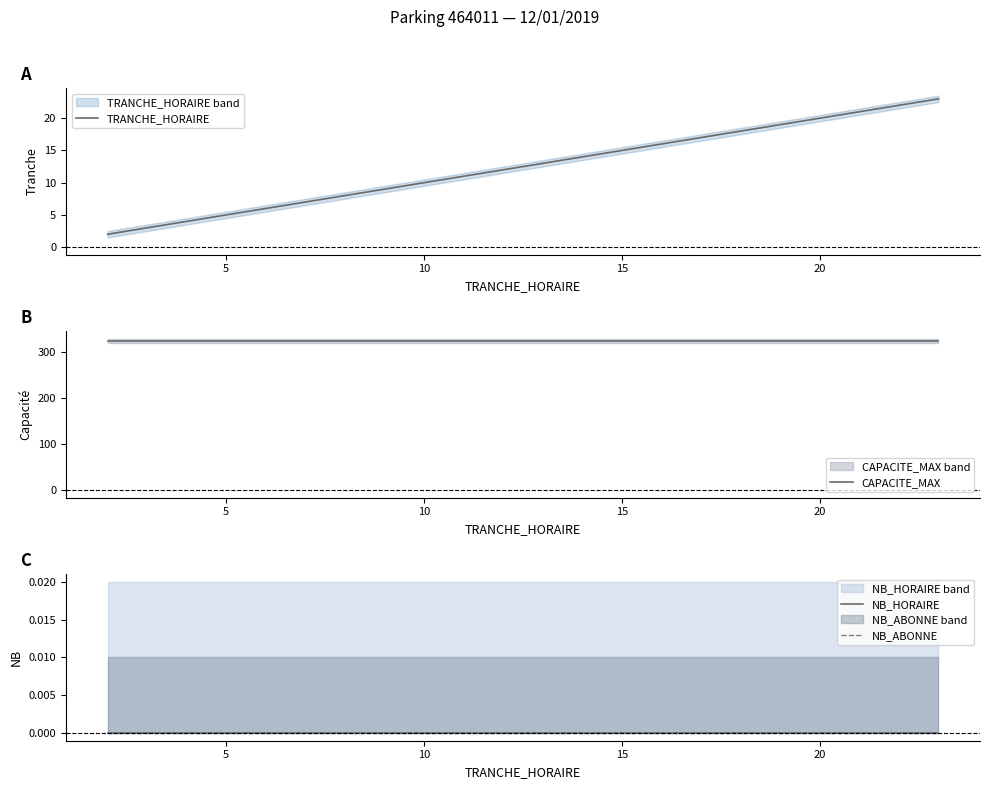

True or false: NB_HORAIRE and CAPACITE_MAX cross at least once.

False